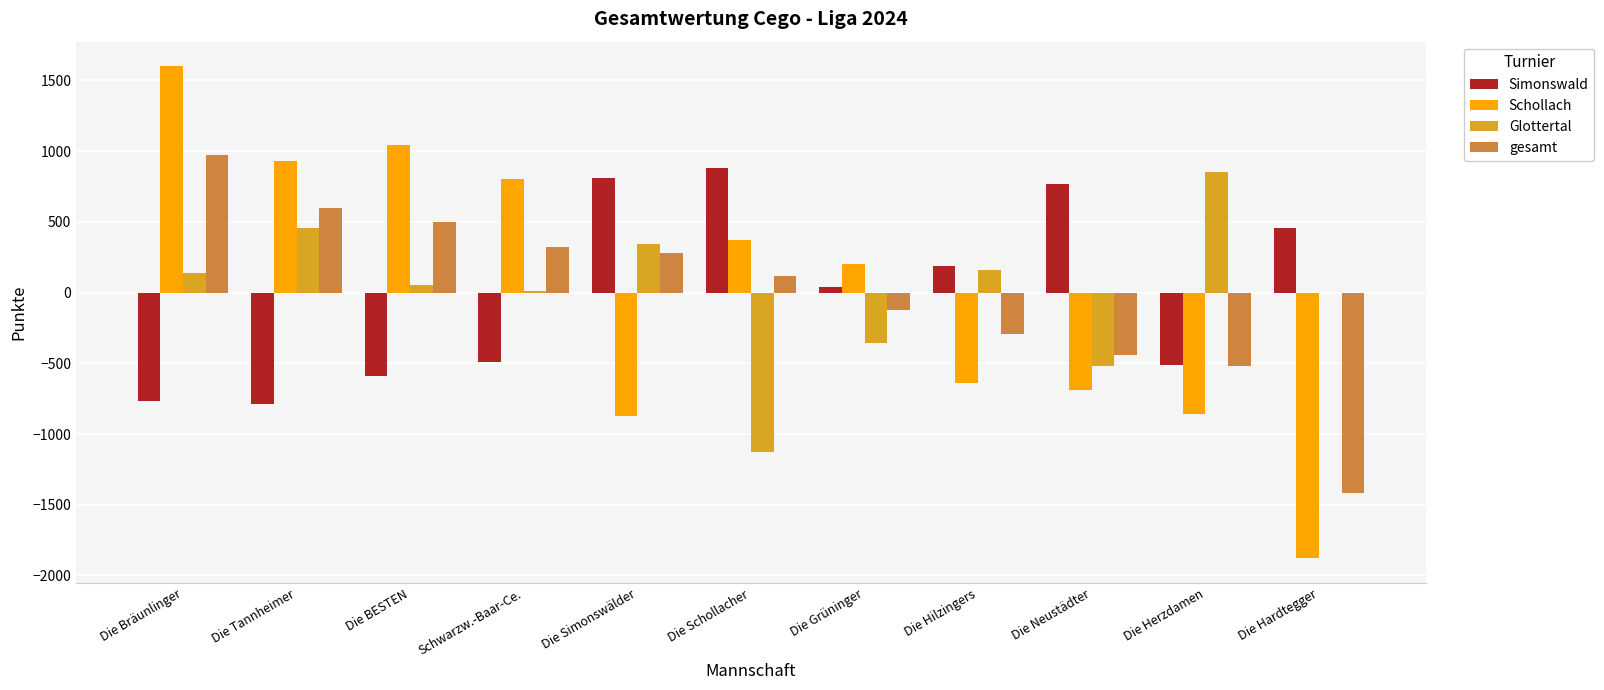

Which series has the largest range (max minus min)?

Schollach